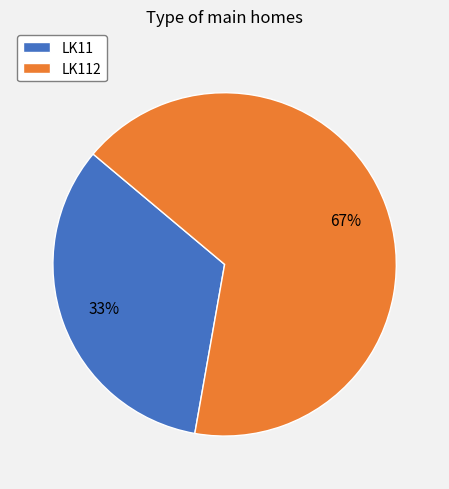

How many segments does this pie chart have?

2